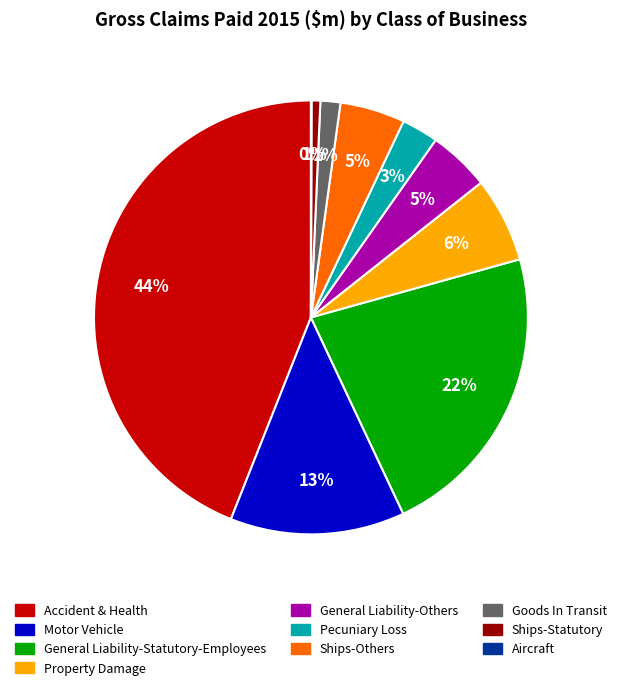

To the nearest percent, what is the difference between the largest and smallest slice percentages?

44%